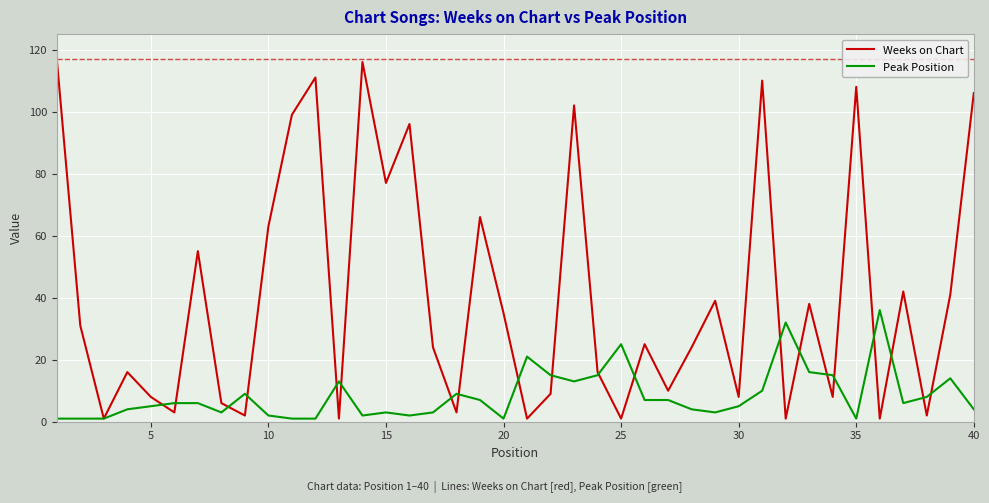

Reading left to right, extract all data points from this chart.

Weeks on Chart: 117	31	1	16	8	3	55	6	2	63	99	111	1	116	77	96	24	3	66	35	1	9	102	16	1	25	10	24	39	8	110	1	38	8	108	1	42	2	41	106
Peak Position: 1	1	1	4	5	6	6	3	9	2	1	1	13	2	3	2	3	9	7	1	21	15	13	15	25	7	7	4	3	5	10	32	16	15	1	36	6	8	14	4